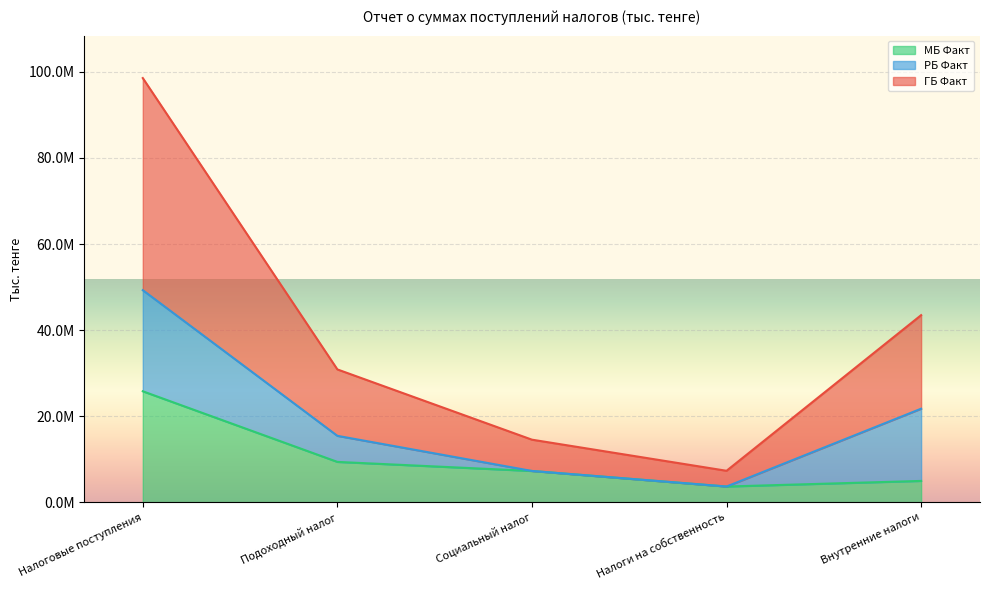

True or false: ГБ Факт and МБ Факт intersect in this chart.

False